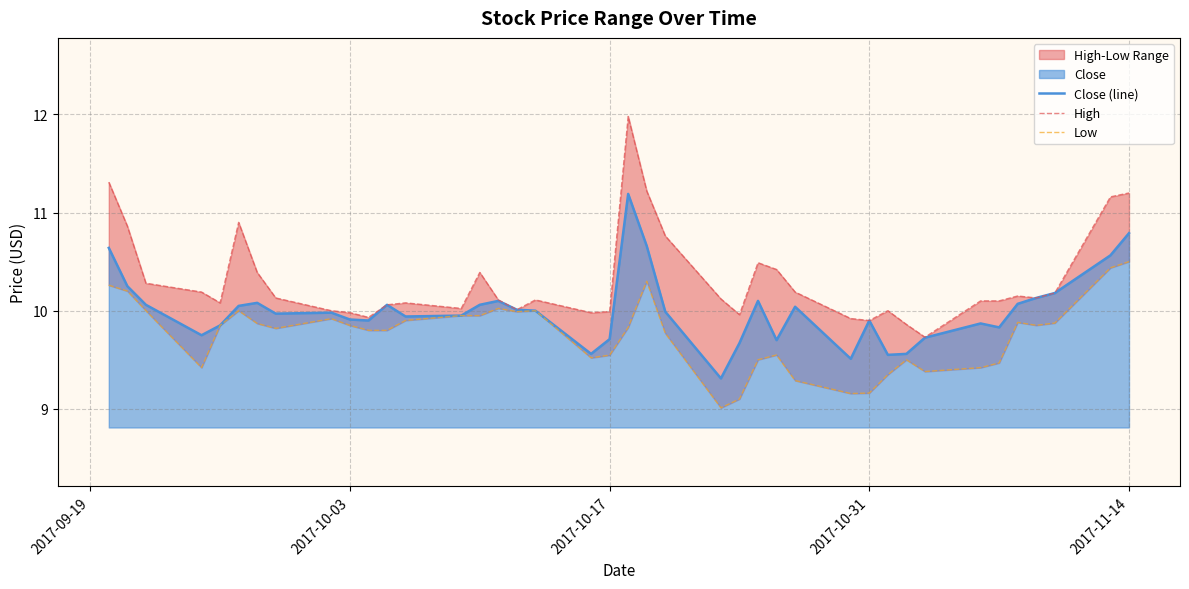

List the series in order of their peak value, highest first.

High, Close (line), Low